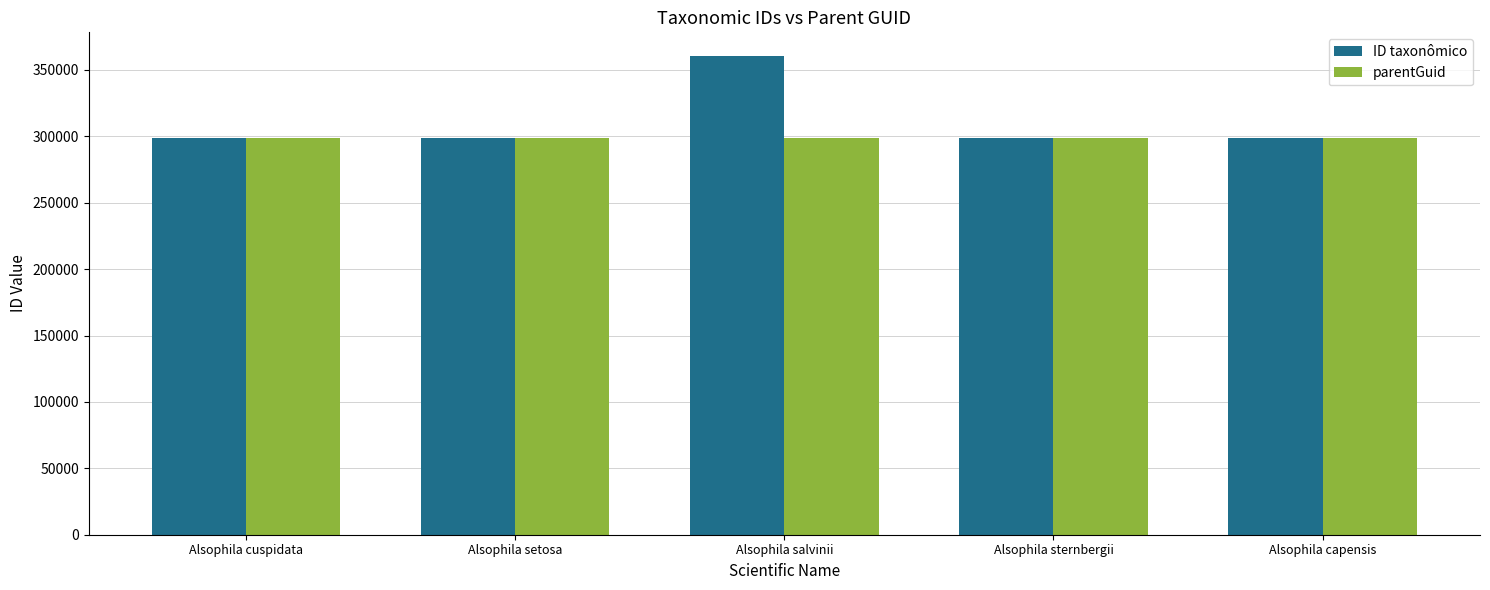

Is it true that ID taxonômico equals 514315 at Alsophila capensis?

False